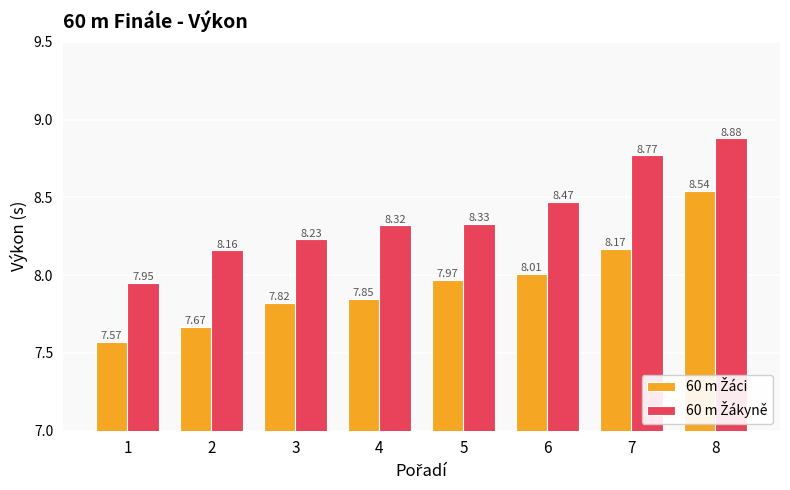

At how many categories does at least one series exceed 7?

8